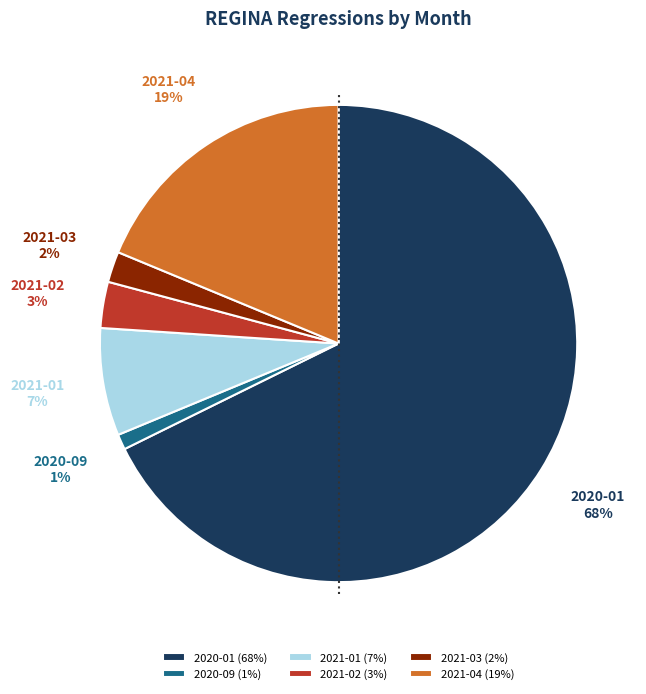

How many slices are in this pie chart?

6